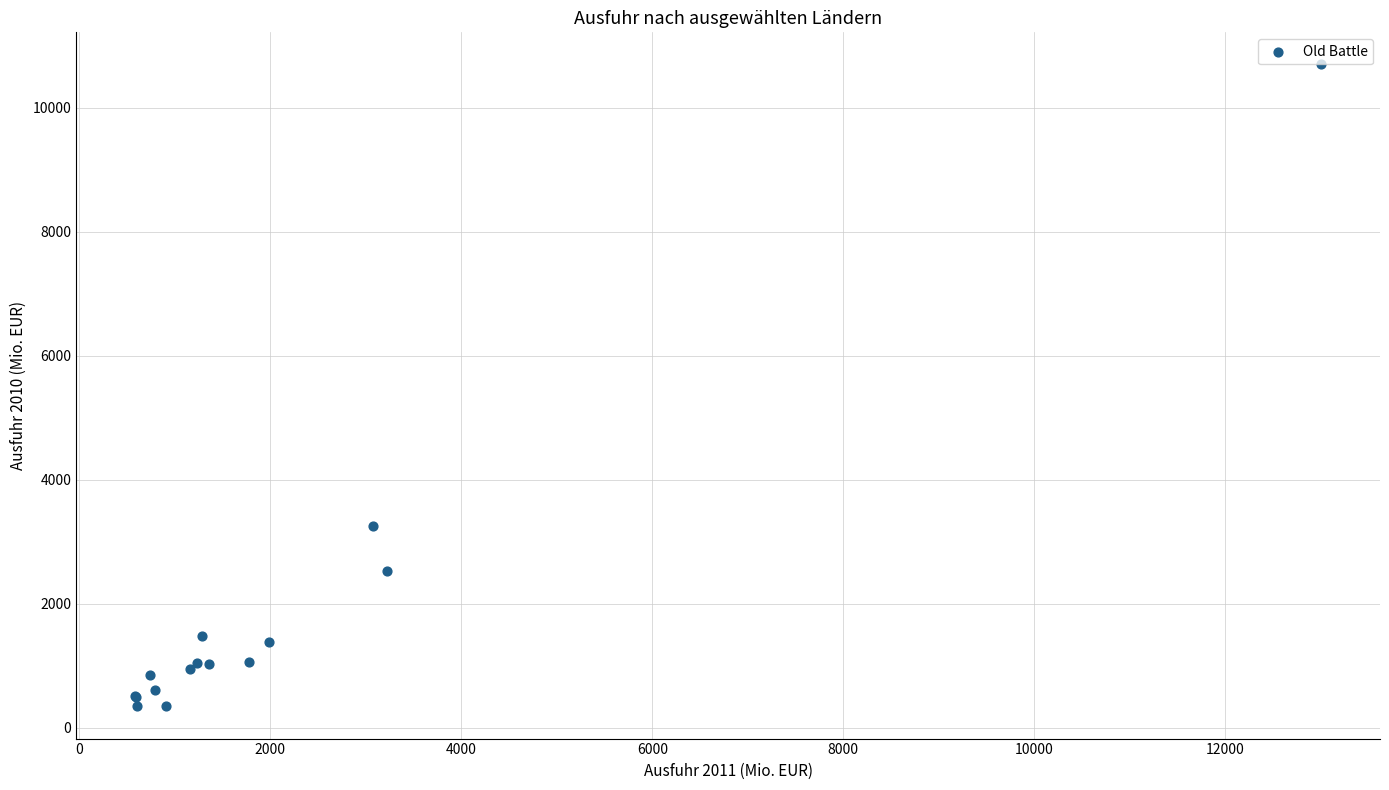

What Y value in the scatter plot is closest to 5520?

3248.7